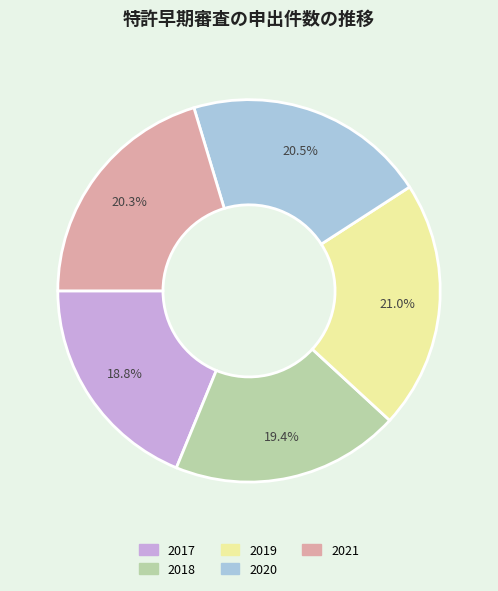

What percentage is the 2019 slice, to the nearest percent?

21%